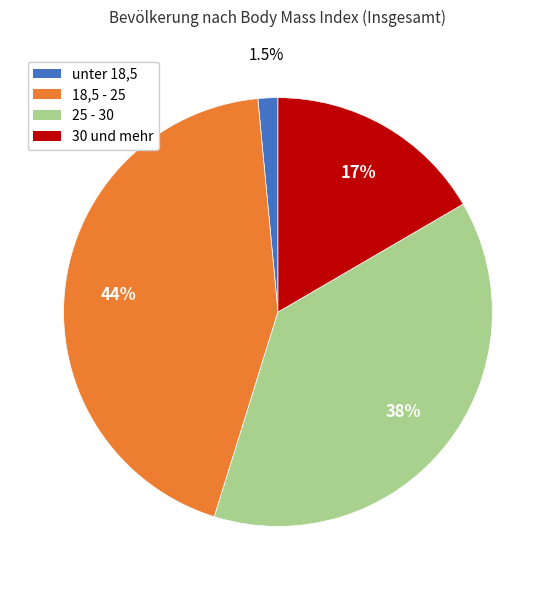

Rank the categories by value from lowest to highest.

unter 18,5, 30 und mehr, 25 - 30, 18,5 - 25